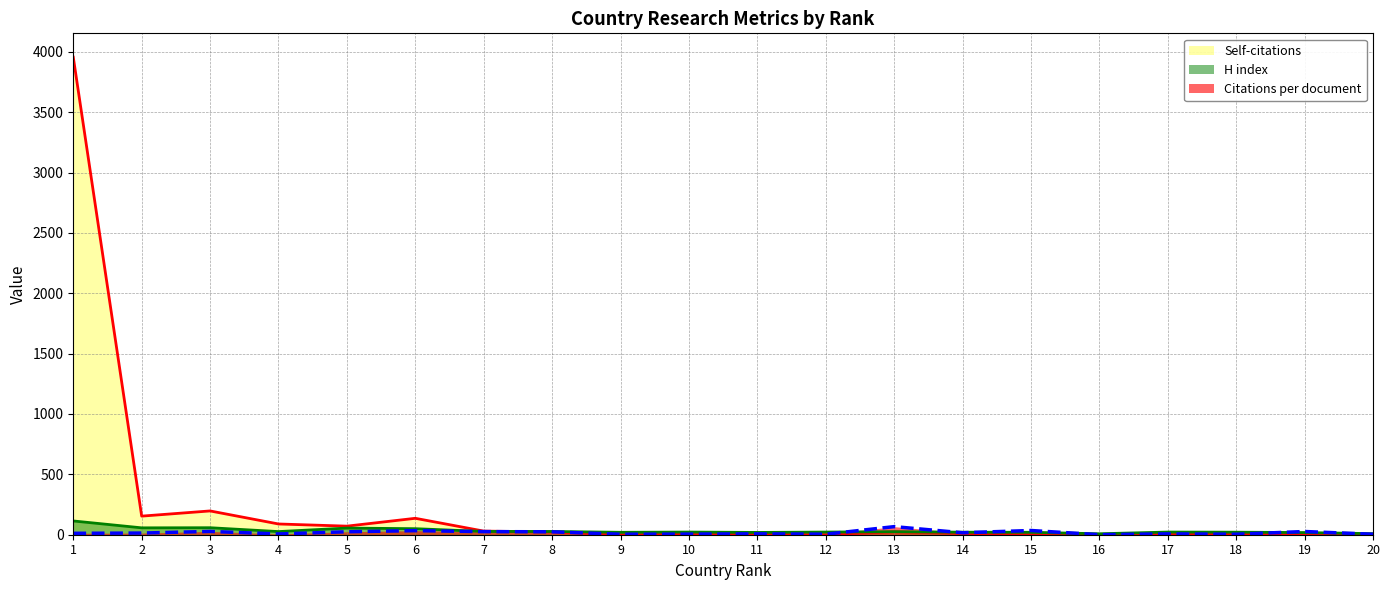

Which series has the largest range (max minus min)?

Self-citations